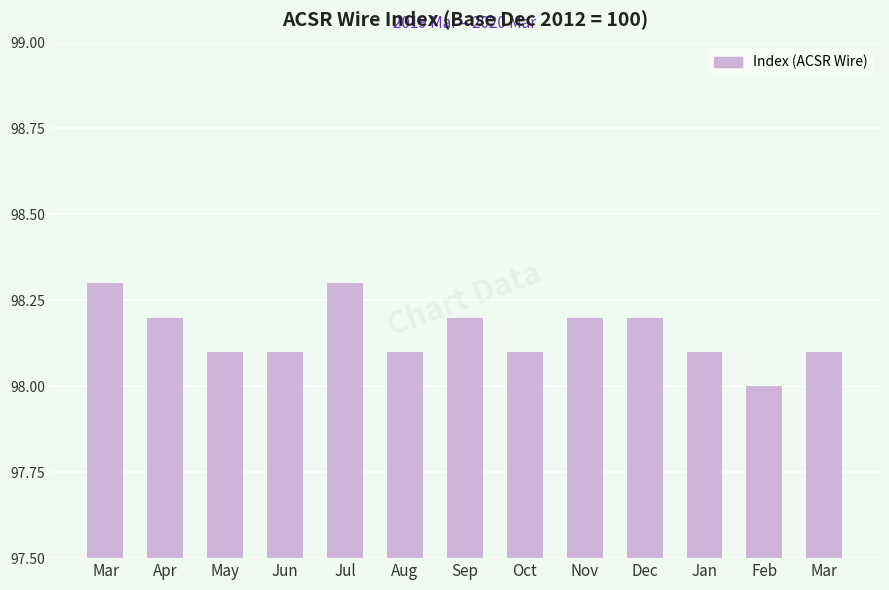

How many bars are there in total?

13